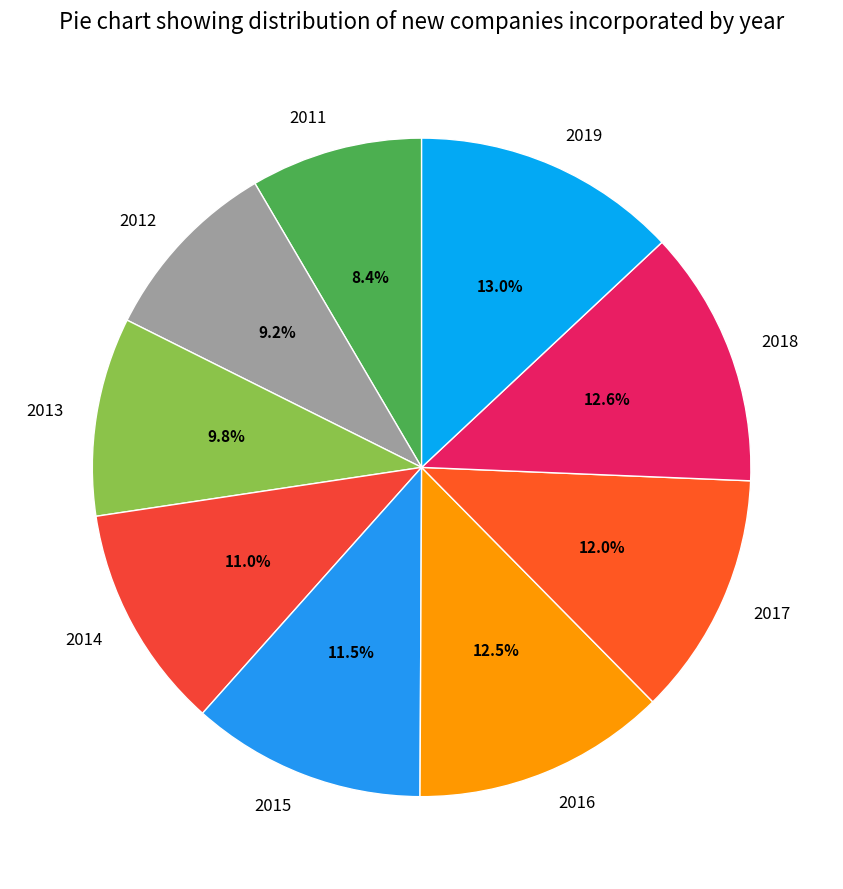

How many segments does this pie chart have?

9